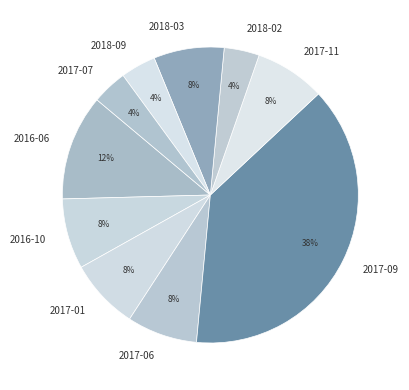

Which has a higher value, 2017-07 or 2017-06?

2017-06